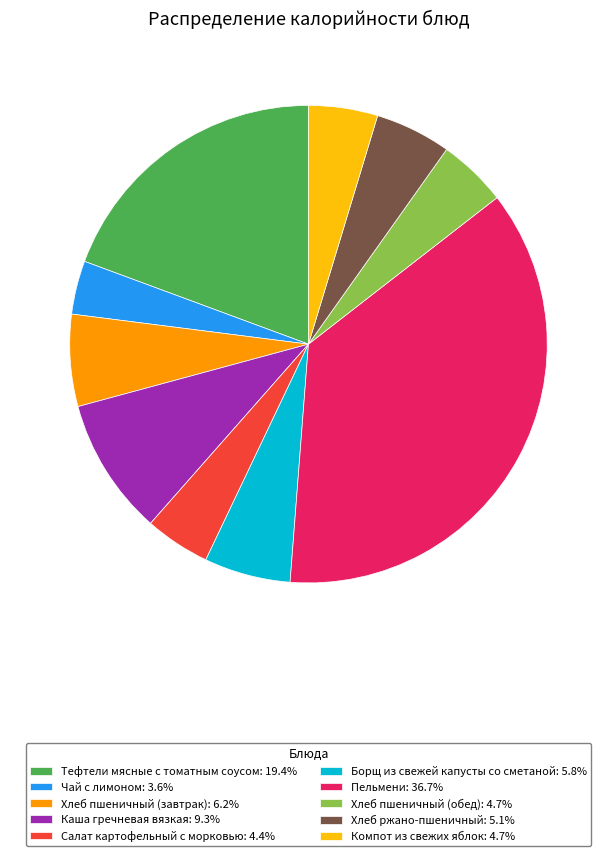

What is the ratio of the value at Чай с лимоном: 3.6% to the value at Каша гречневая вязкая: 9.3%?

0.4